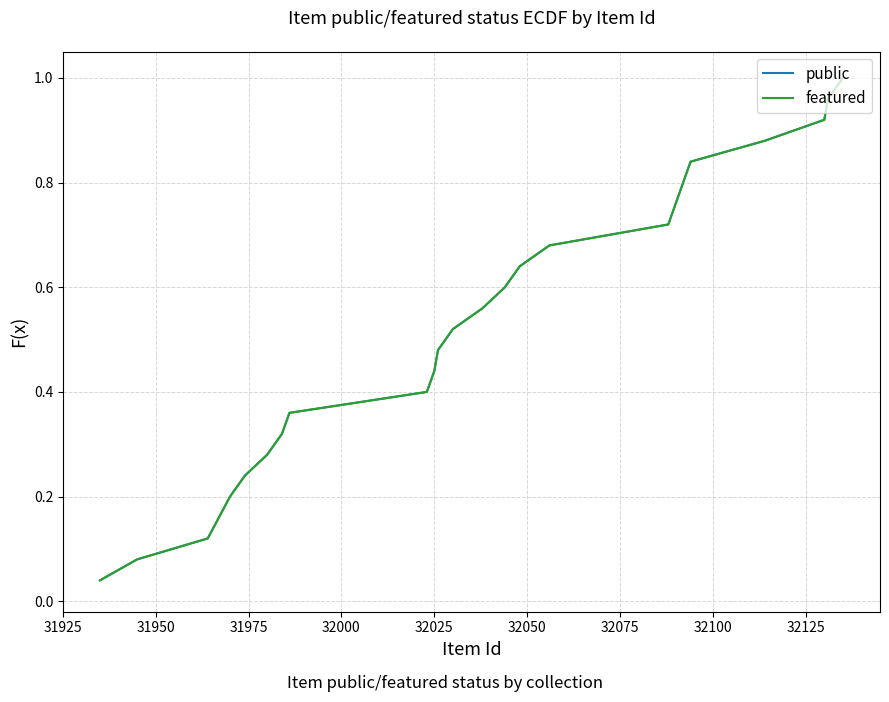

Does the chart display data point markers on the line(s)?

No